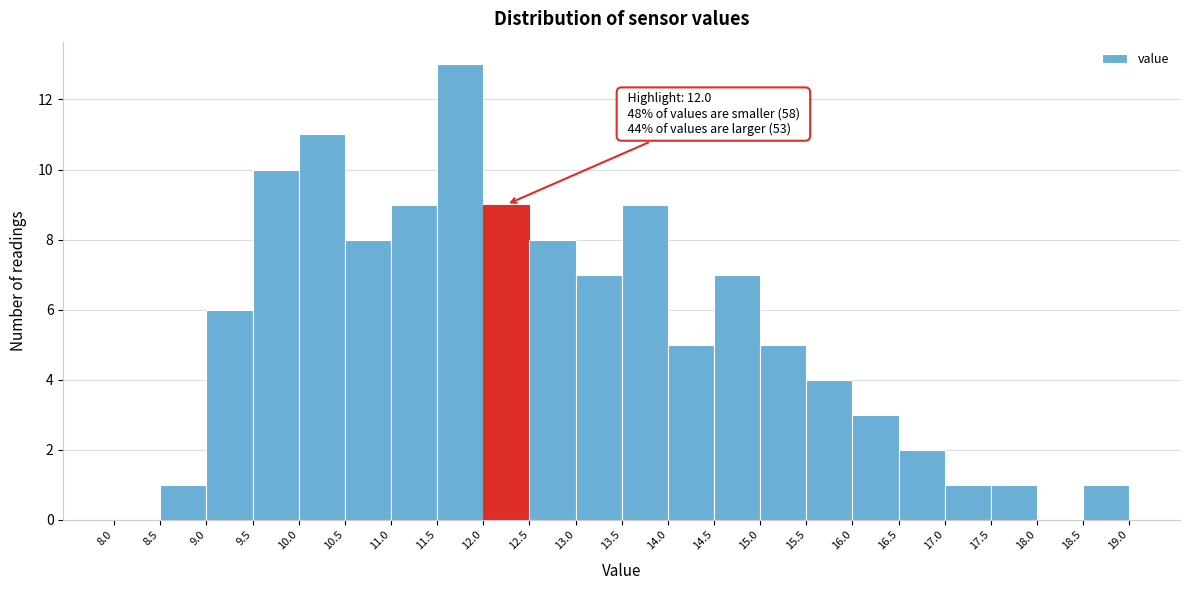

Over which range of the x-axis is the bar tallest?

11.5 to 12.0